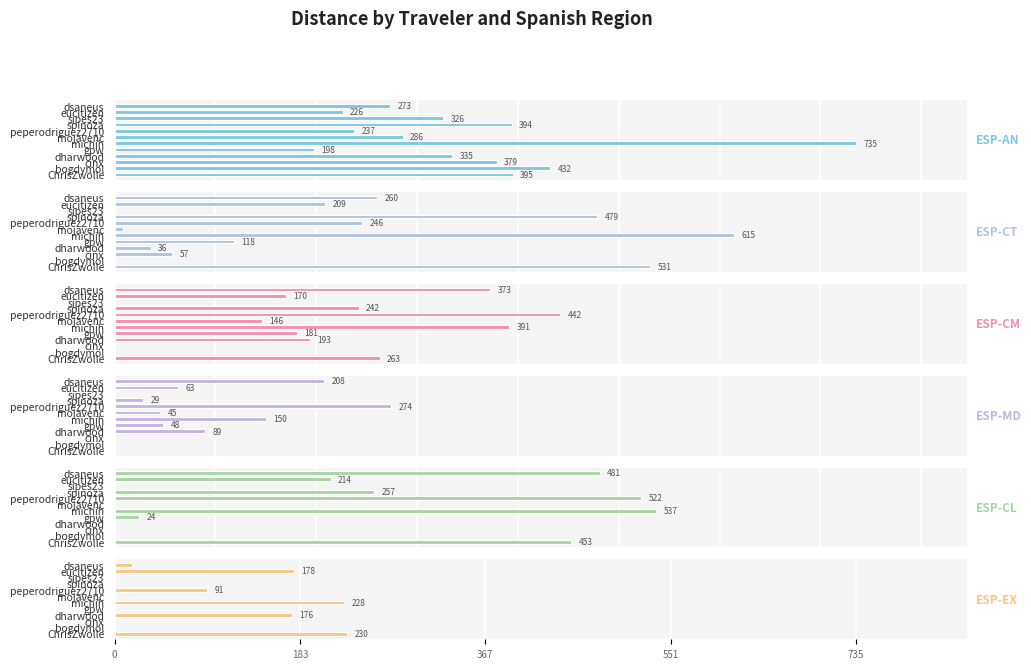

How many categories are shown in the chart?

12